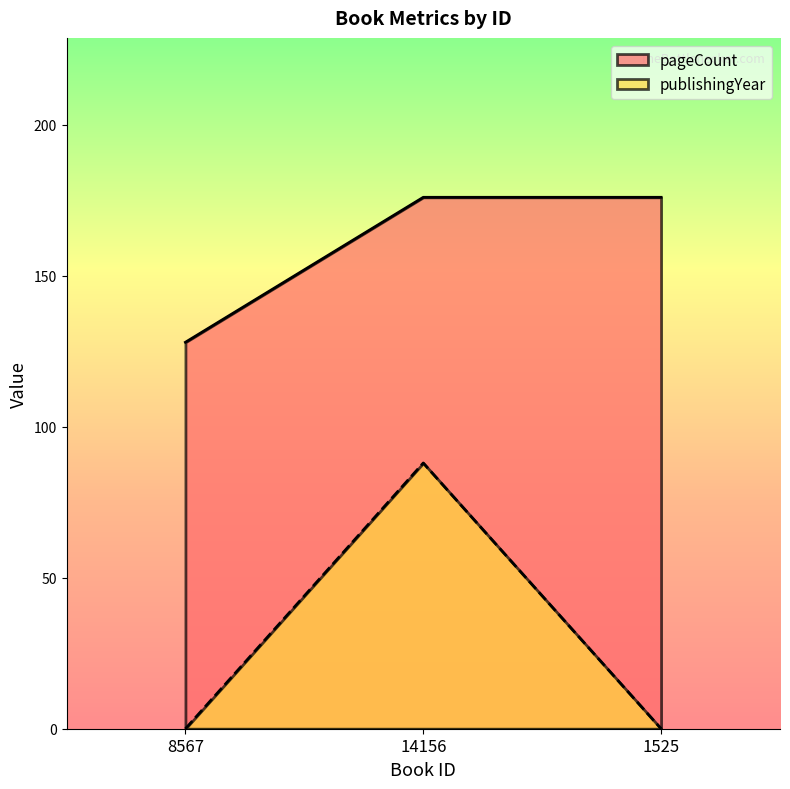

True or false: publishingYear has a value of 0 at 8567.

True